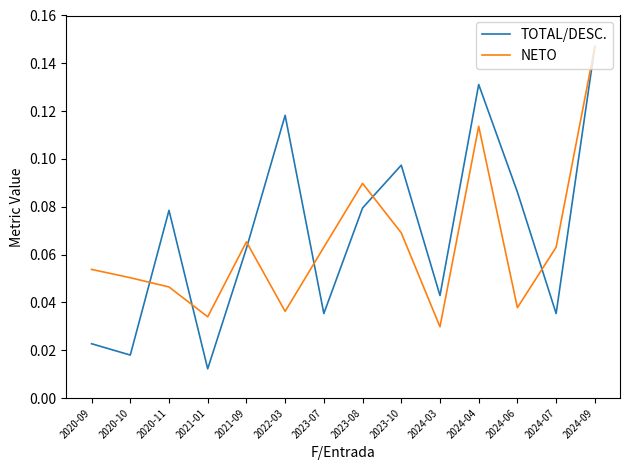

Between 2020-11 and 2021-09, which series saw the biggest shift?

NETO